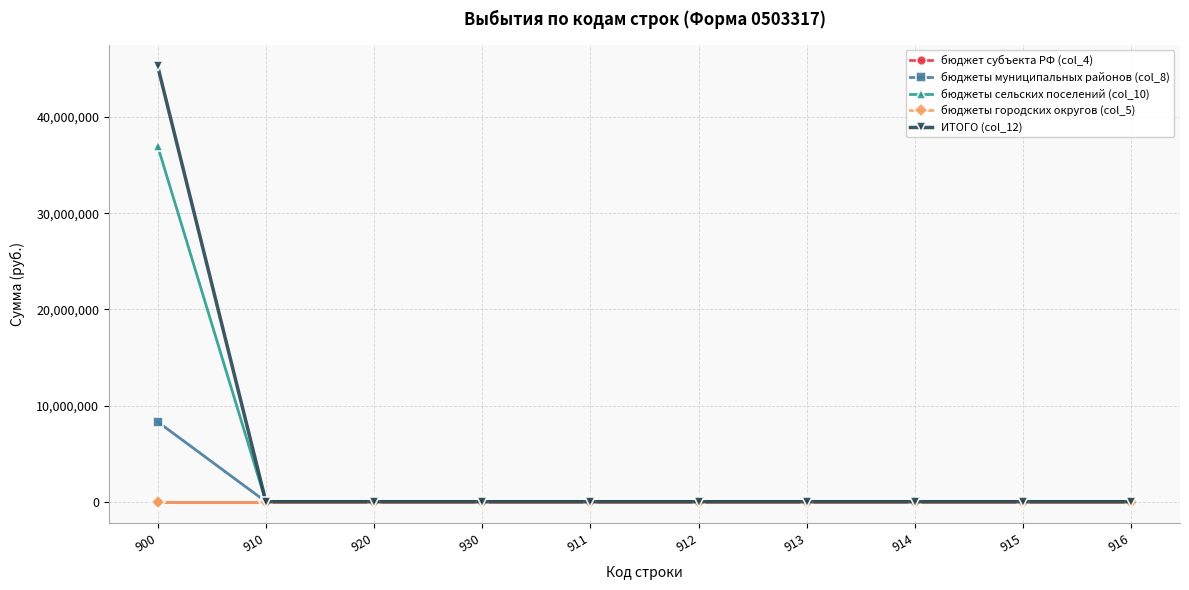

What is the maximum value shown in the chart?

45264744.6